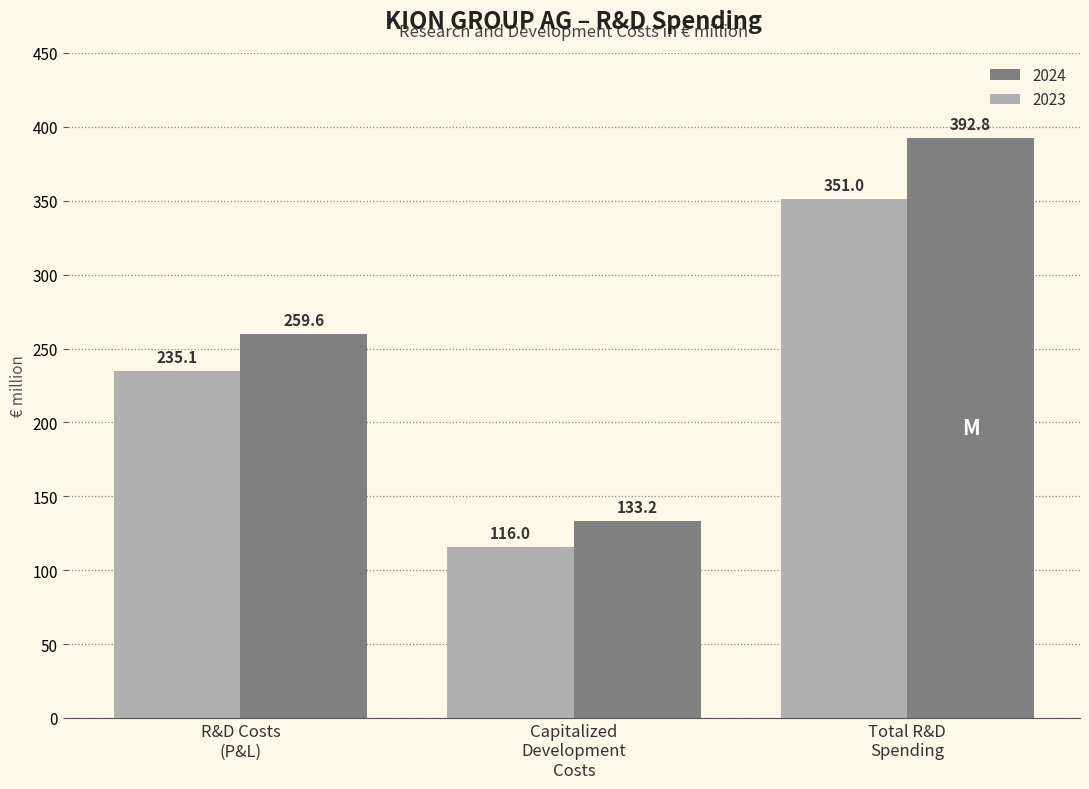

How many values in the 2023 series are below 235?

1